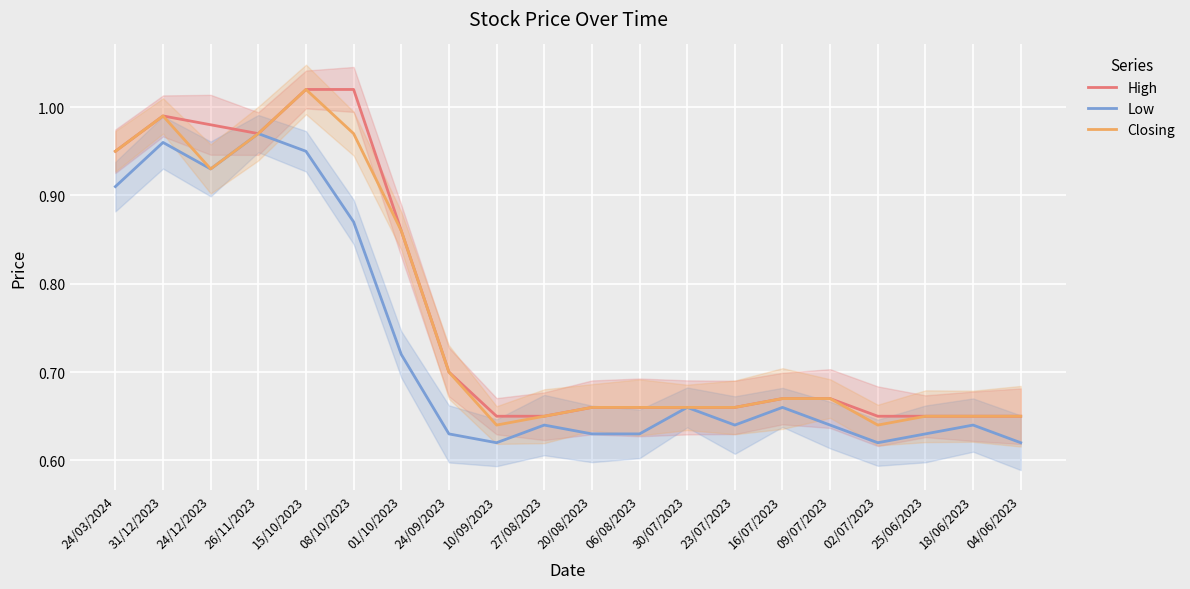

At which category does Low reach its first local peak?

31/12/2023